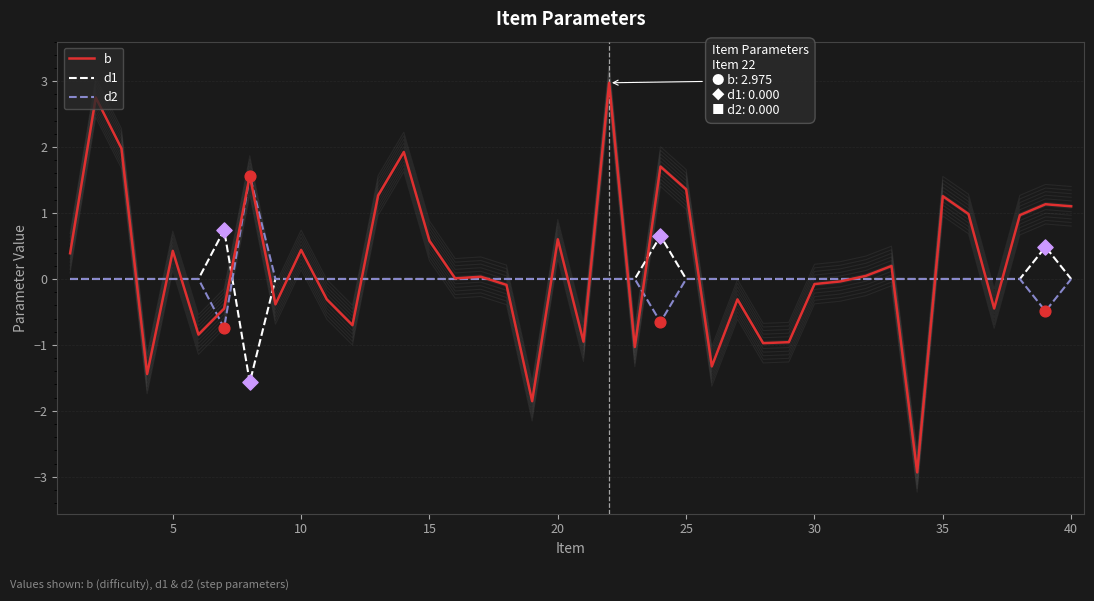

At how many categories does at least one series exceed -1?

40